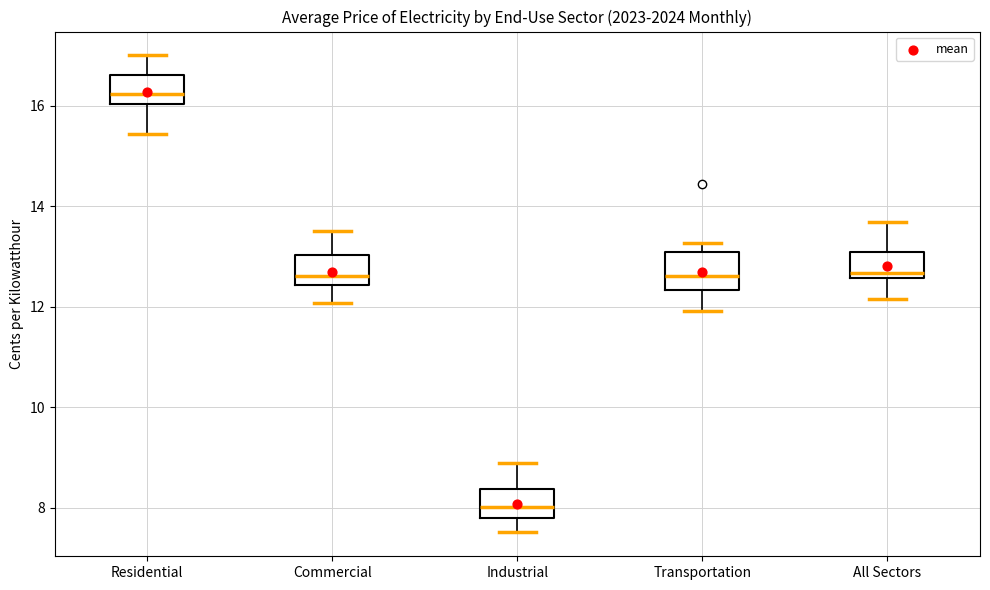

Reading left to right, transcribe this box plot: for each box, give where its median line is, the range the box spans, and where its two whiskers end, as read against the y-axis. The values are not printed on the chart, so give them approximately, as read against the axis.

Residential: median 16.2, box 16.0 to 16.6, whiskers 15.4 to 17.0
Commercial: median 12.6, box 12.4 to 13.0, whiskers 12.0 to 13.6
Industrial: median 8.0, box 7.8 to 8.4, whiskers 7.6 to 9.0
Transportation: median 12.6, box 12.4 to 13.0, whiskers 12.0 to 13.2
All Sectors: median 12.6 (just above the box's lower edge), box 12.6 to 13.0, whiskers 12.2 to 13.6